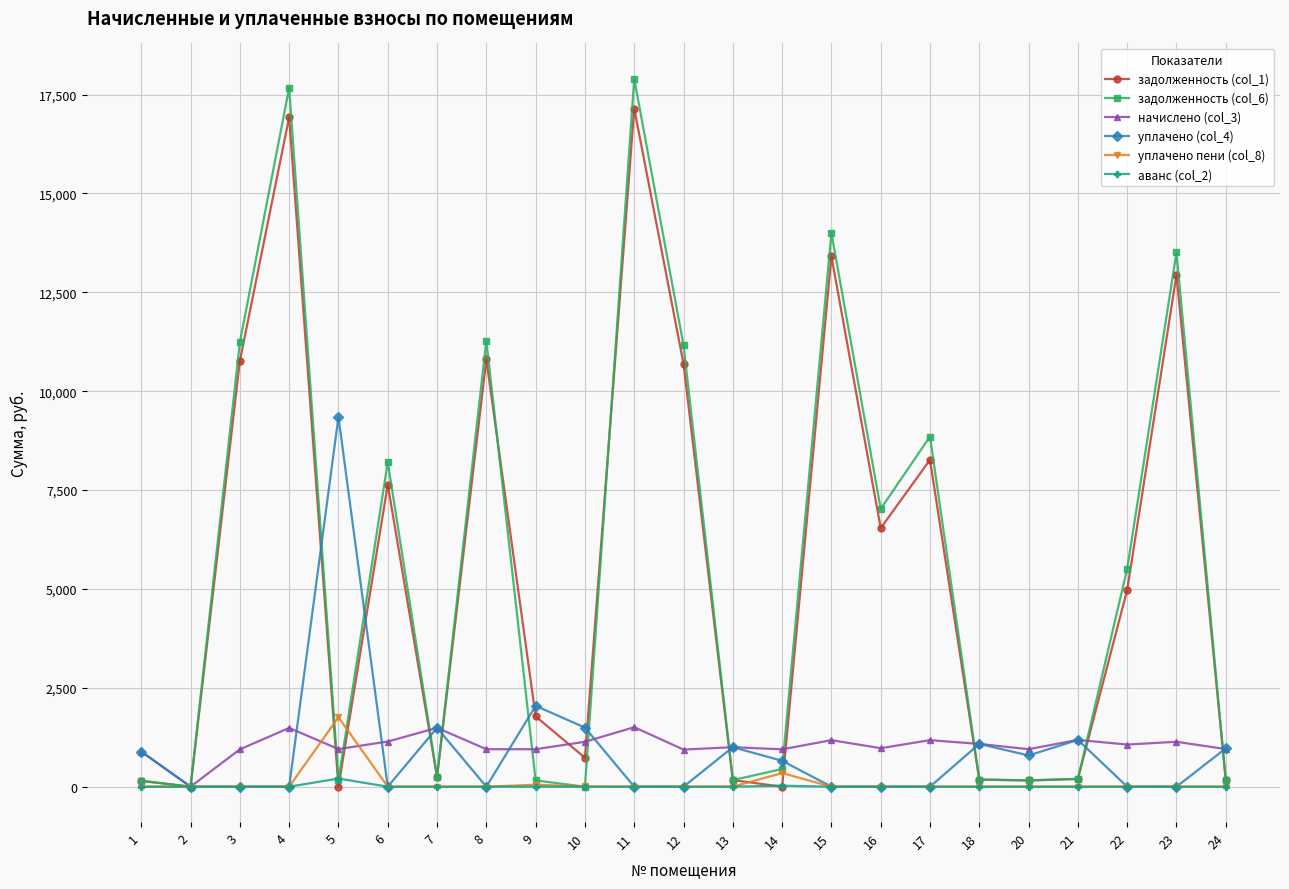

Which series has the largest total across all categories?

задолженность (col_6)